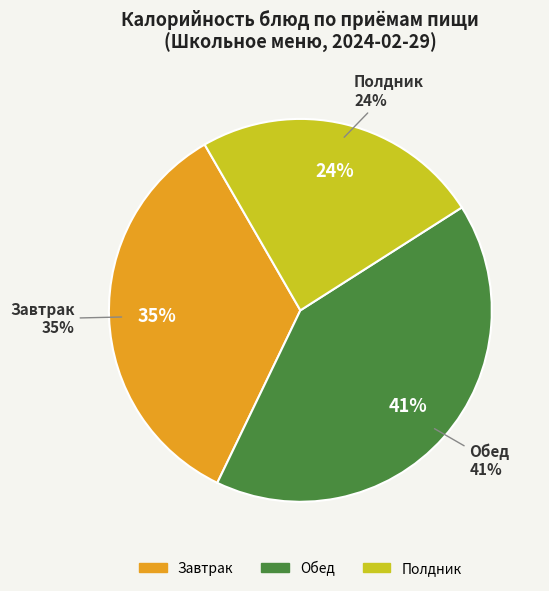

The Какао витаминизированное slice represents 17% of the pie. True or false?

False